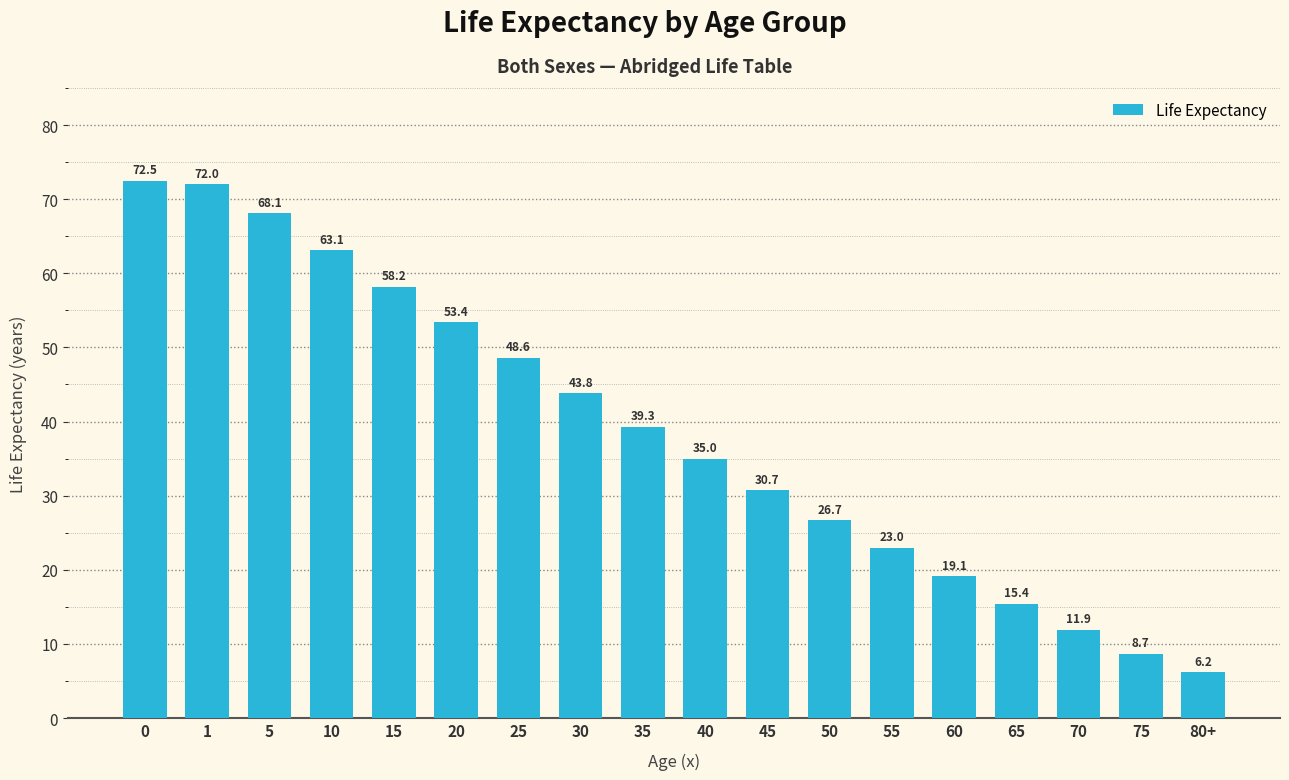

Reading left to right, extract all data points from this chart.

72.5	72.0	68.1	63.1	58.2	53.4	48.6	43.8	39.3	35.0	30.7	26.7	23.0	19.1	15.4	11.9	8.7	6.2